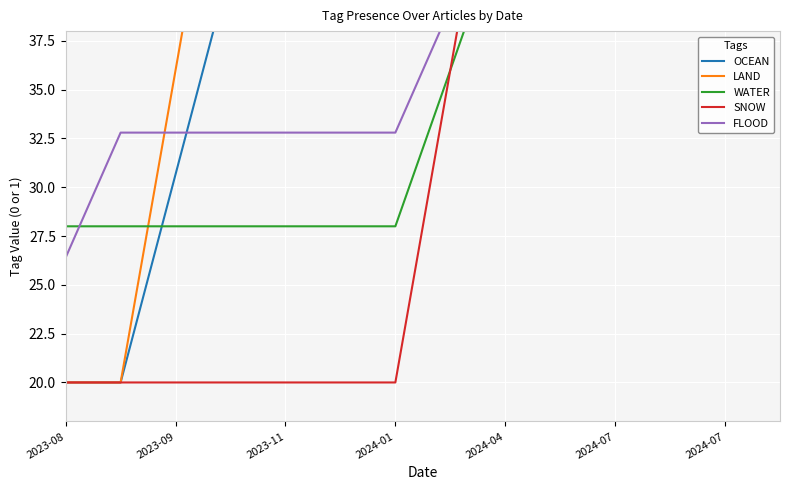

What are all the series names shown in the legend?

OCEAN, LAND, WATER, SNOW, FLOOD